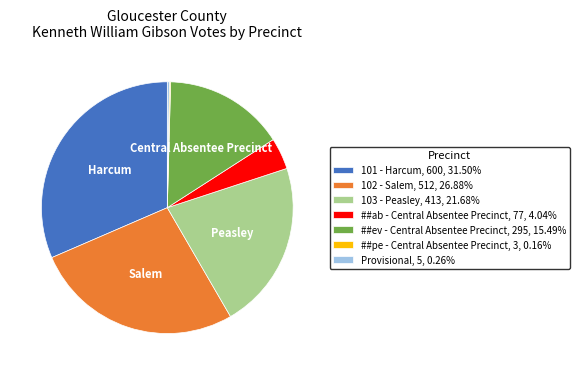

Does any single category account for the majority?

No